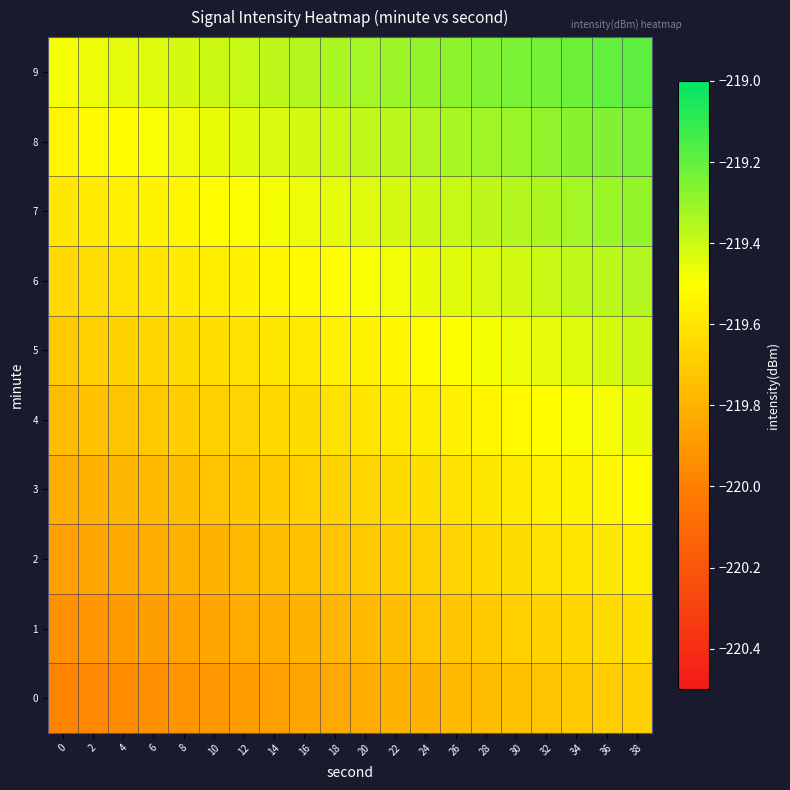

What is the total value across all series at 24?

-2195.4